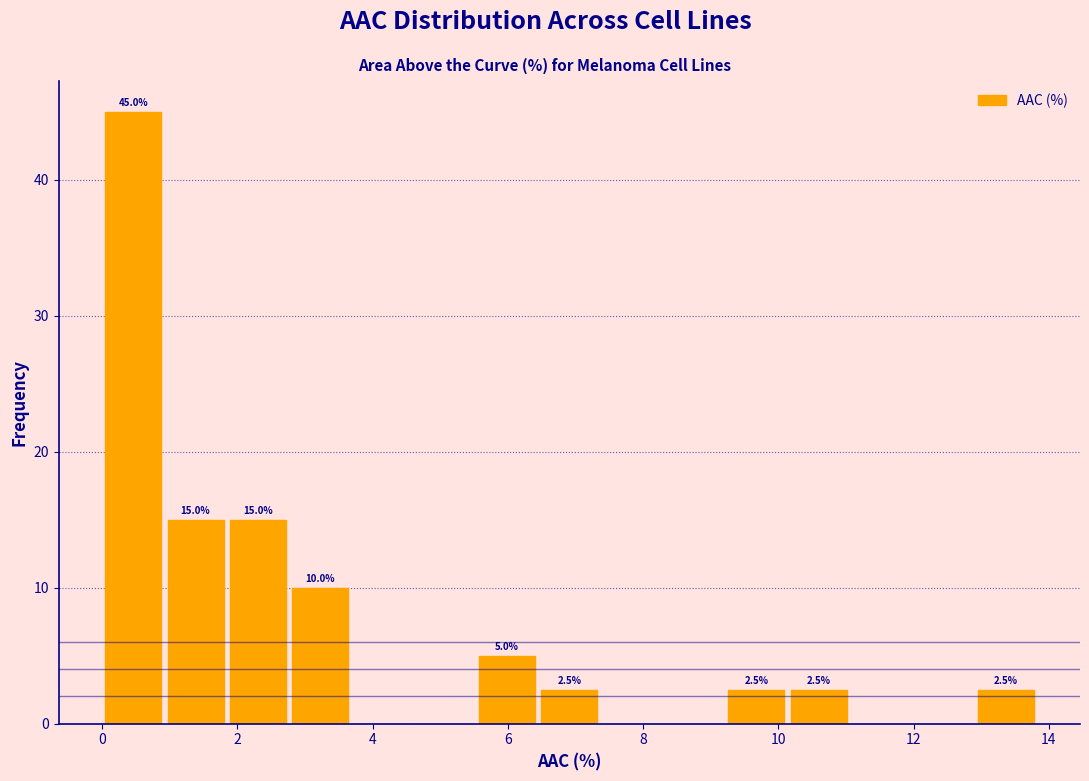

Which range on the x-axis has the tallest bar?

0.0 to 1.0